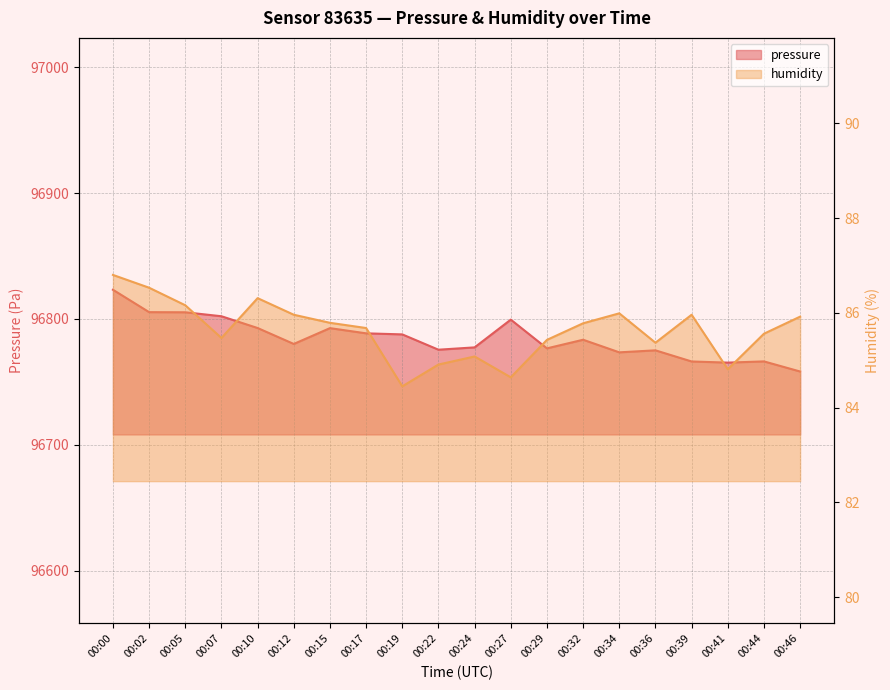

What is the maximum value shown in the chart?

96823.2